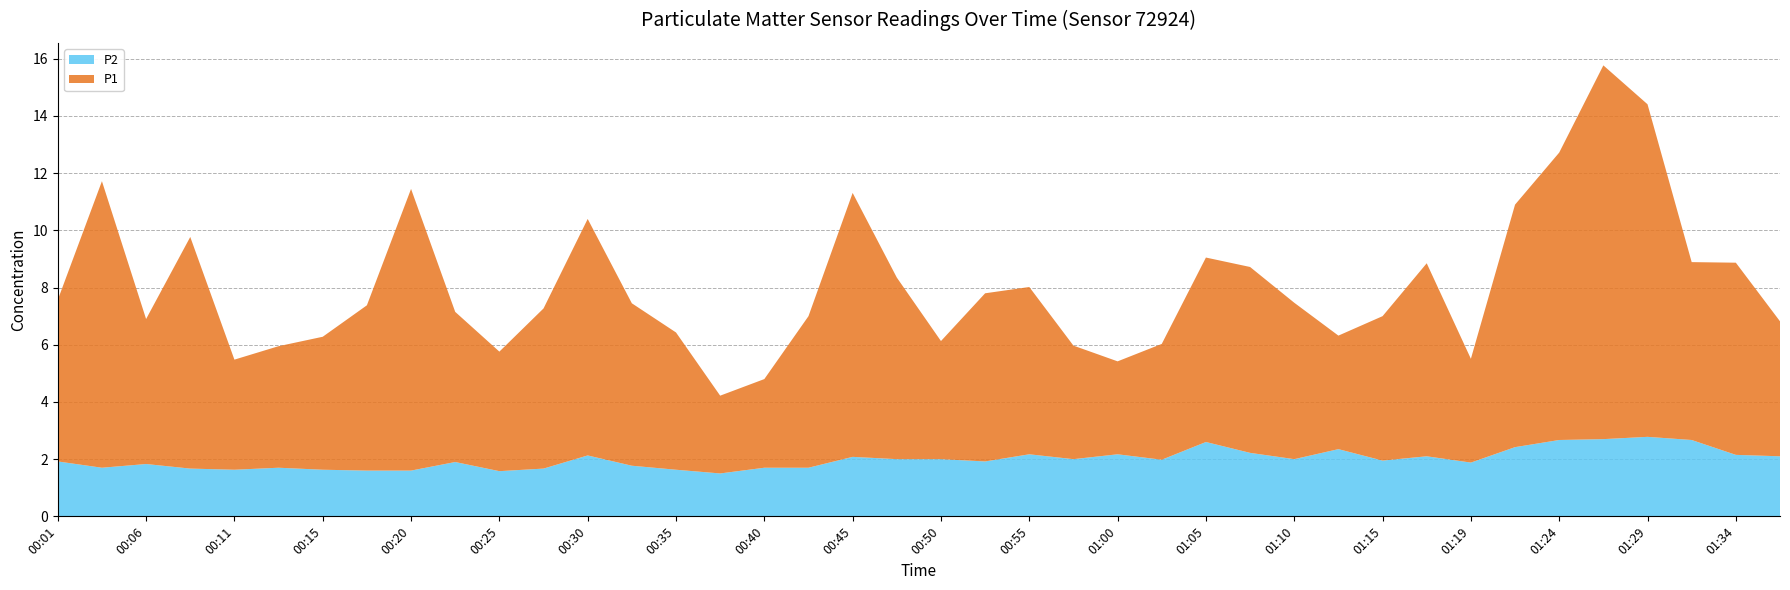

Reading right to left, extract all data points from this chart.

P1: 01:36=4.7	01:34=6.7	01:32=6.2	01:29=11.6	01:27=13.1	01:24=10.1	01:22=8.5	01:19=3.6	01:17=6.8	01:15=5.0	01:12=4.0	01:10=5.5	01:07=6.5	01:05=6.5	01:02=4.0	01:00=3.2	00:57=4.0	00:55=5.8	00:52=5.9	00:50=4.1	00:47=6.3	00:45=9.2	00:42=5.3	00:40=3.1	00:37=2.7	00:35=4.8	00:32=5.7	00:30=8.3	00:28=5.6	00:25=4.2	00:23=5.2	00:20=9.8	00:18=5.8	00:15=4.7	00:13=4.2	00:11=3.9	00:08=8.1	00:06=5.1	00:03=10.0	00:01=5.7
P2: 01:36=2.1	01:34=2.1	01:32=2.7	01:29=2.8	01:27=2.7	01:24=2.7	01:22=2.4	01:19=1.9	01:17=2.1	01:15=1.9	01:12=2.4	01:10=2.0	01:07=2.2	01:05=2.6	01:02=2.0	01:00=2.2	00:57=2.0	00:55=2.2	00:52=1.9	00:50=2.0	00:47=2.0	00:45=2.1	00:42=1.7	00:40=1.7	00:37=1.5	00:35=1.6	00:32=1.8	00:30=2.1	00:28=1.7	00:25=1.6	00:23=1.9	00:20=1.6	00:18=1.6	00:15=1.6	00:13=1.7	00:11=1.6	00:08=1.7	00:06=1.8	00:03=1.7	00:01=1.9